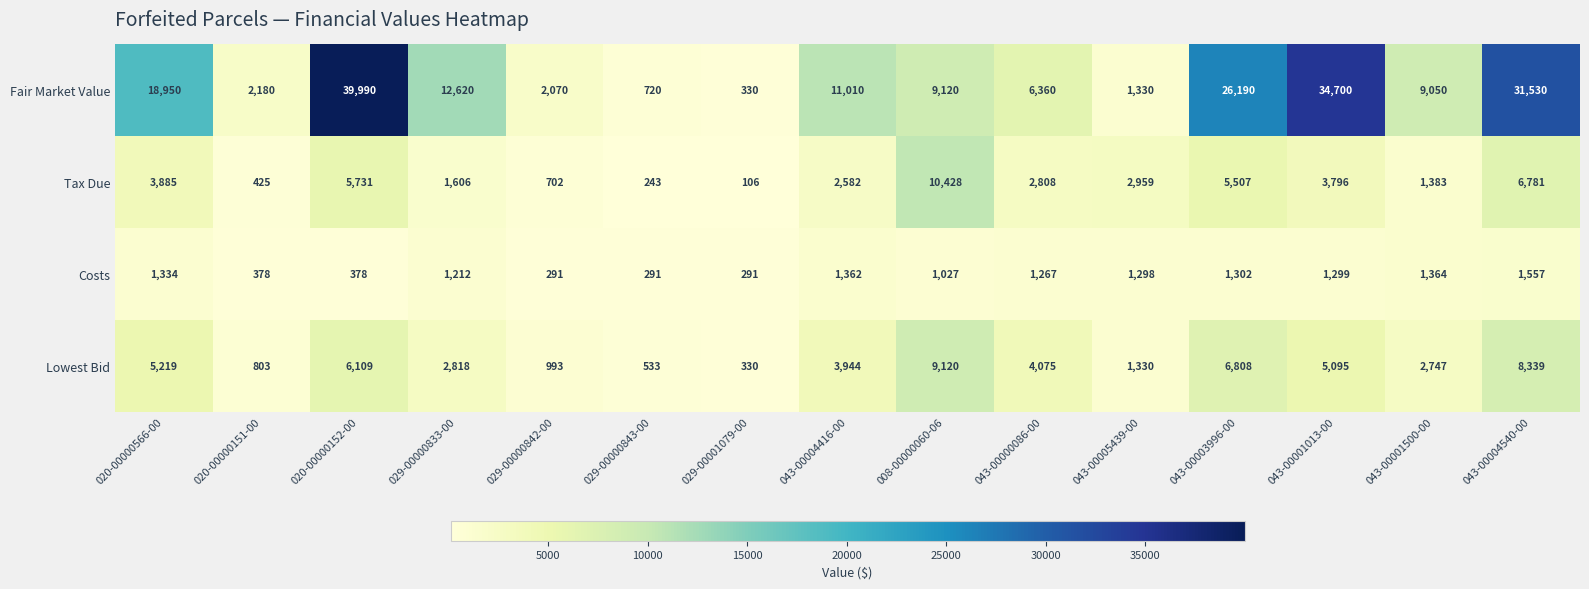

Where is Tax Due nearest to the value 5267?

043-00003996-00